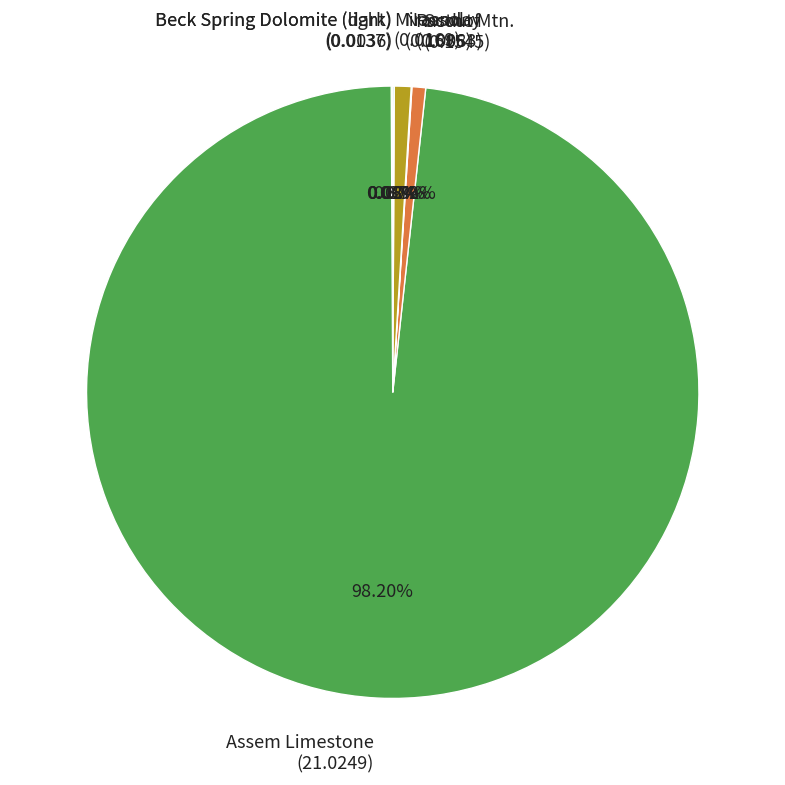

What is the majority slice?

Assem Limestone